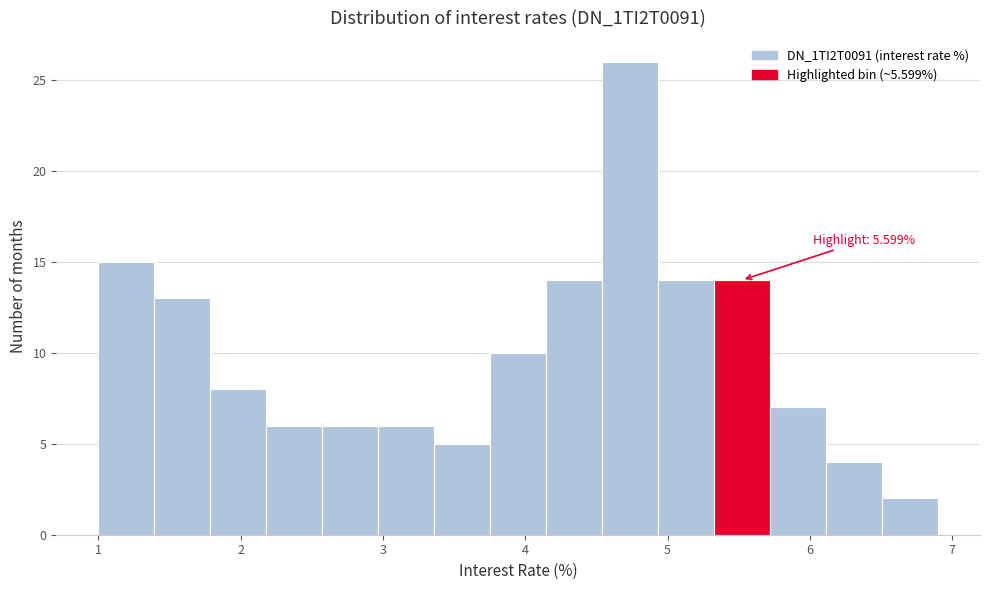

Around what value on the x-axis is the tallest bar? Give the approximate position of its centre, as read against the axis.

4.7